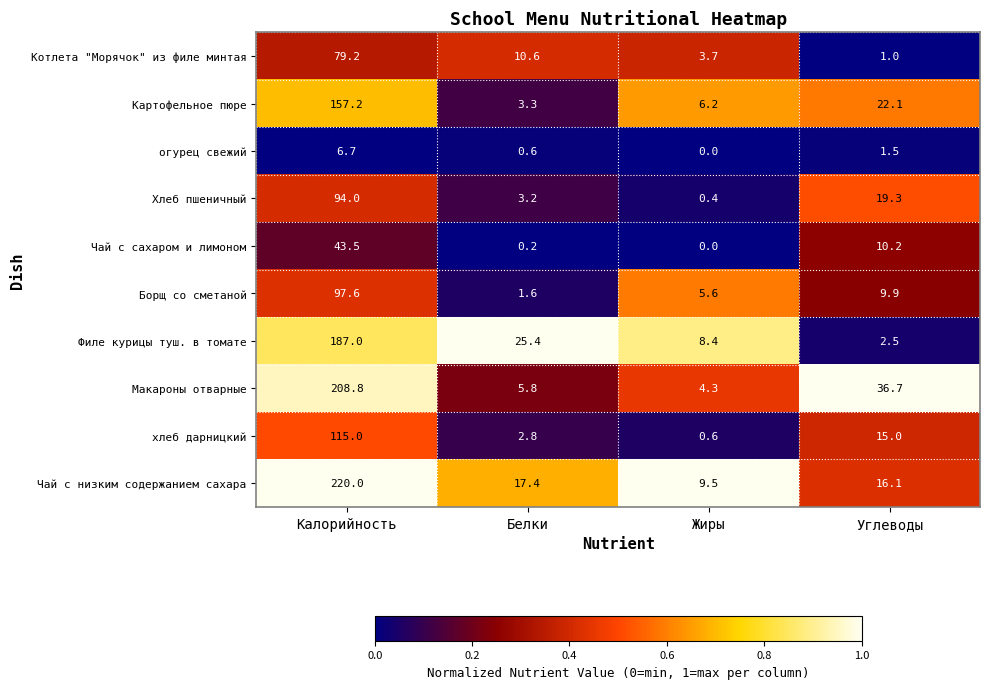

How many data points in Борщ со сметаной are above 9?

2